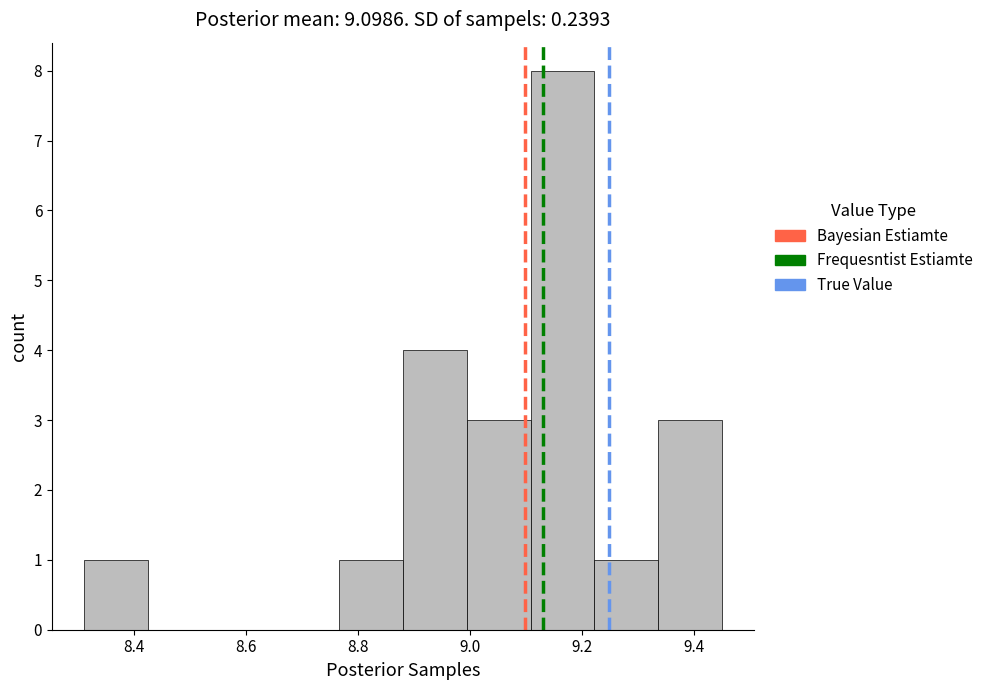

Reading left to right, list every bar in this chart as the range it spans on the x-axis followed by its height. Neither the bar edges nor the heights are printed on the chart, so give them approximately, as read against the axes.

8.310 to 8.424: 1
8.424 to 8.538: 0
8.538 to 8.652: 0
8.652 to 8.766: 0
8.766 to 8.880: 1
8.880 to 8.994: 4
8.994 to 9.108: 3
9.108 to 9.222: 8
9.222 to 9.336: 1
9.336 to 9.450: 3